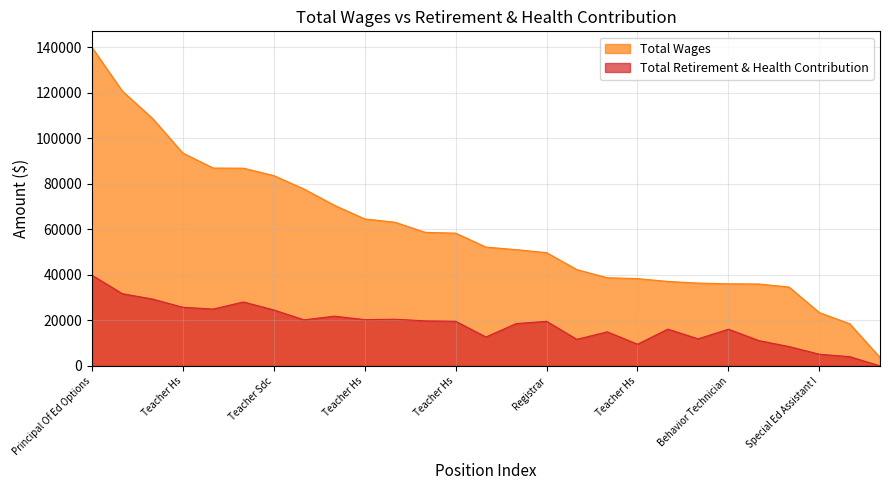

True or false: Total Retirement & Health Contribution and Total Wages cross at least once.

False